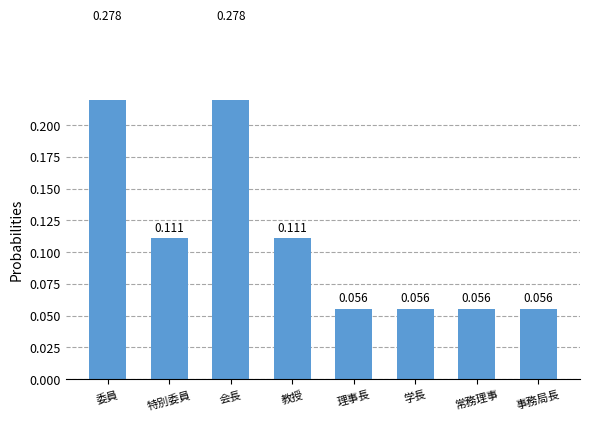

Are the bars horizontal?

No